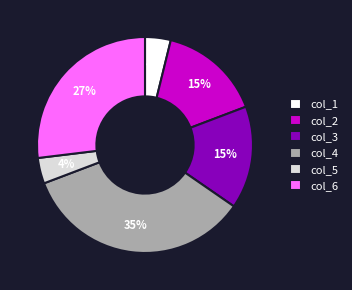

To the nearest percent, what is the combined percentage of col_1 and col_5?

8%